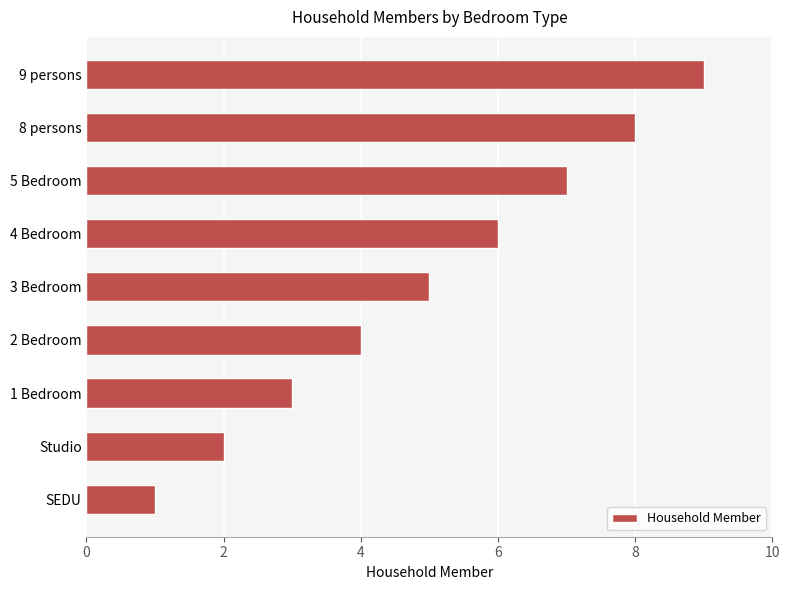

Which has a higher value, 2 Bedroom or 3 Bedroom?

3 Bedroom